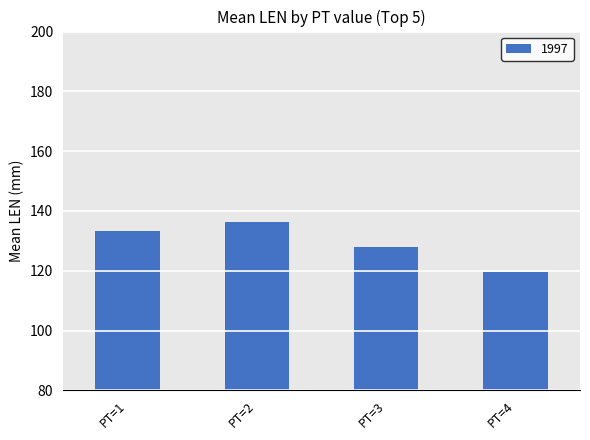

What is the sum of all values?

517.1